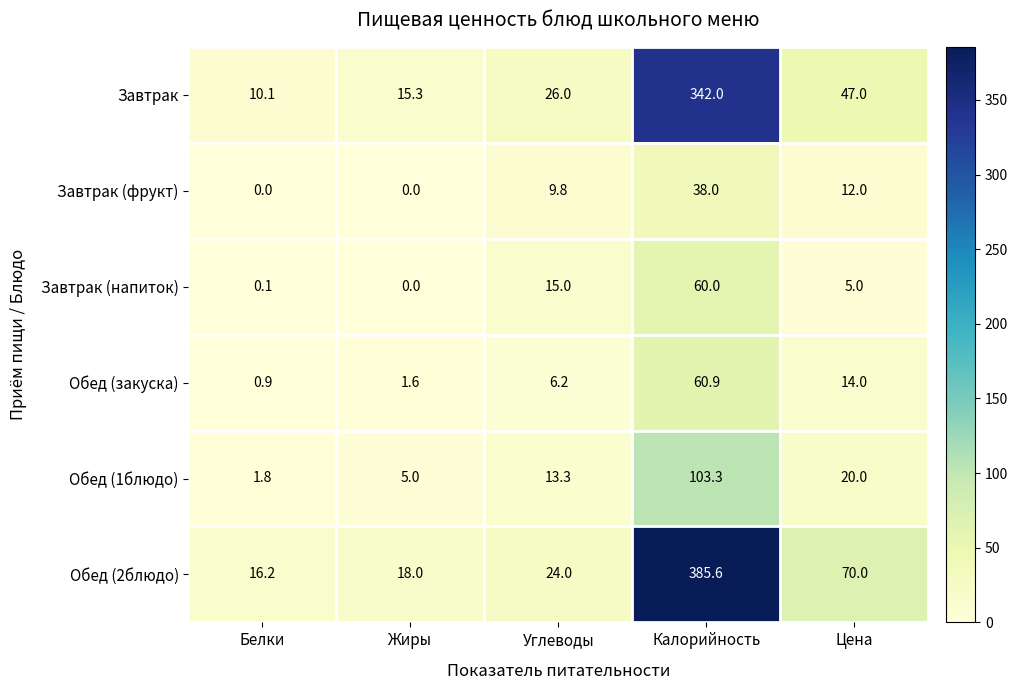

Between Углеводы and Калорийность, which series saw the biggest shift?

Обед (2блюдо)